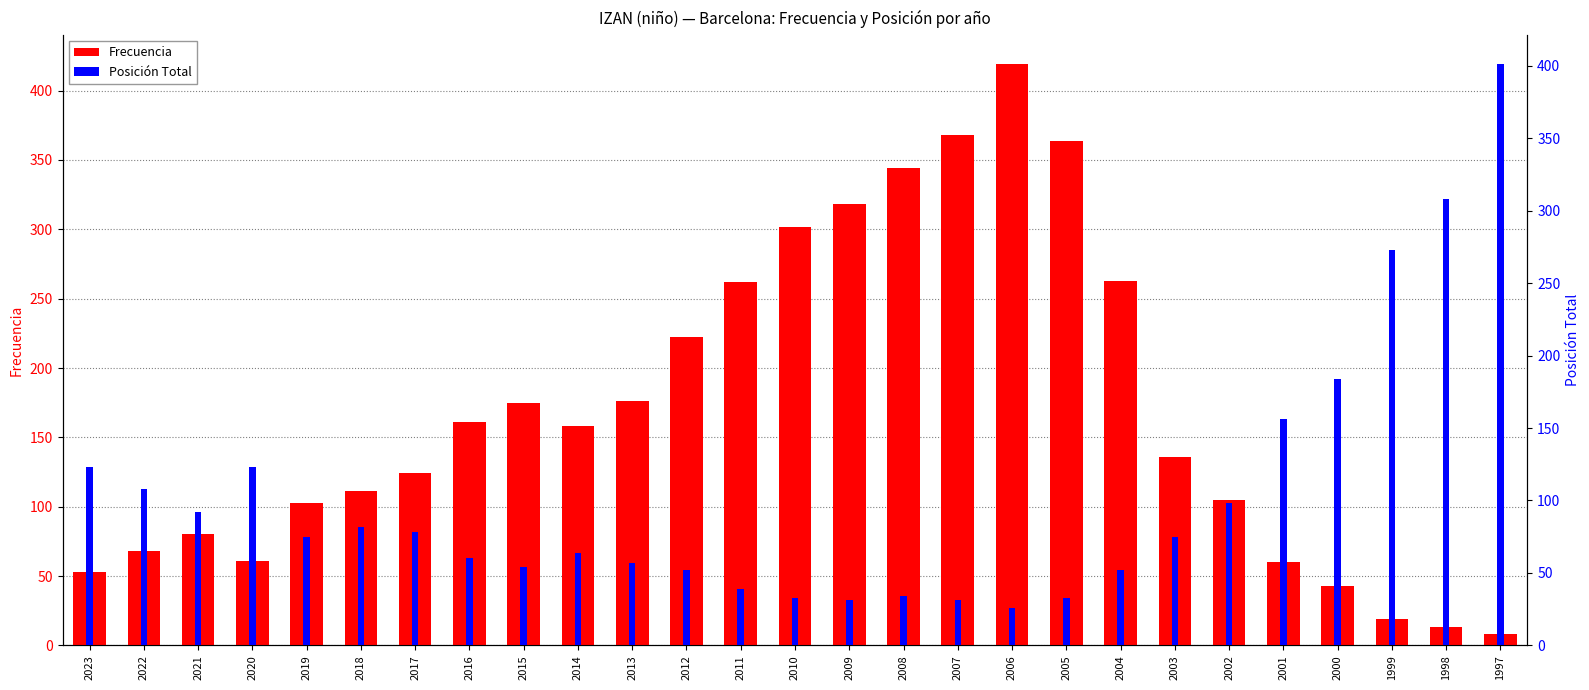

What are all the series names shown in the legend?

Frecuencia, Posición Total